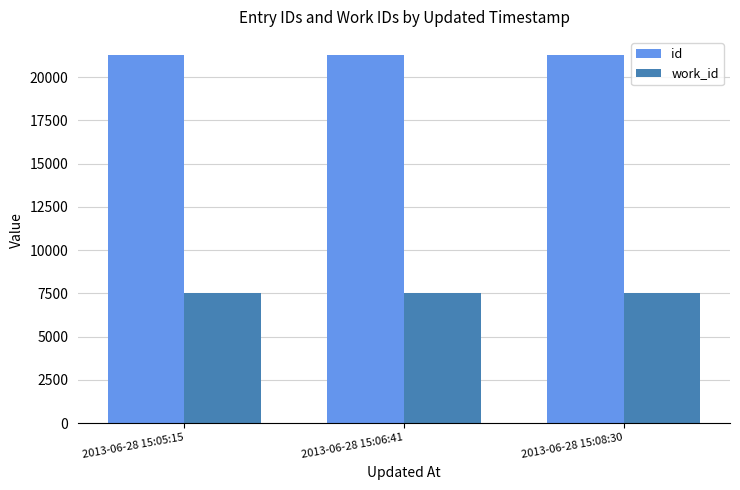

The id series shows 29440 at 2013-06-28 15:06:41. True or false?

False